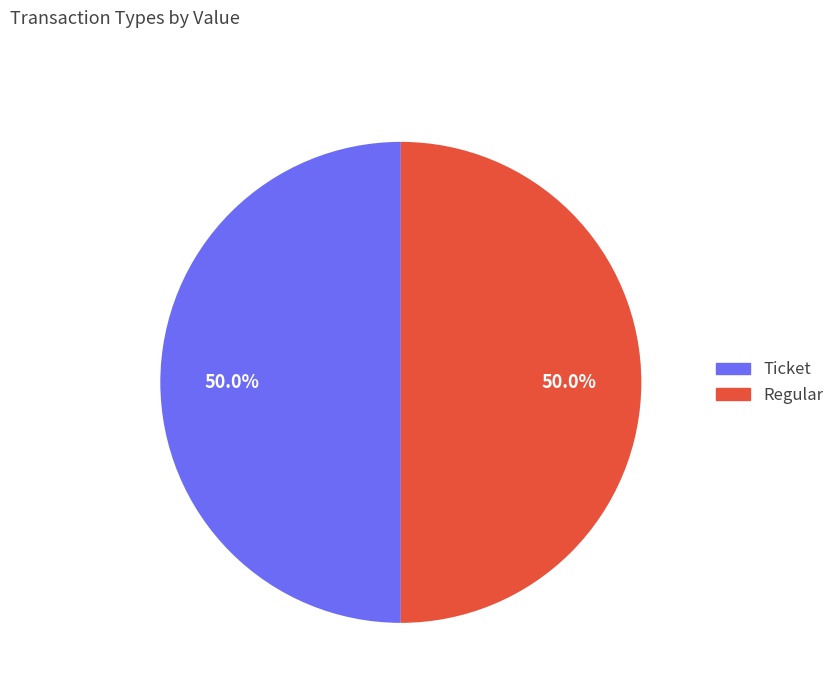

Approximately how many times larger is the value at Regular compared to Ticket?

1.0